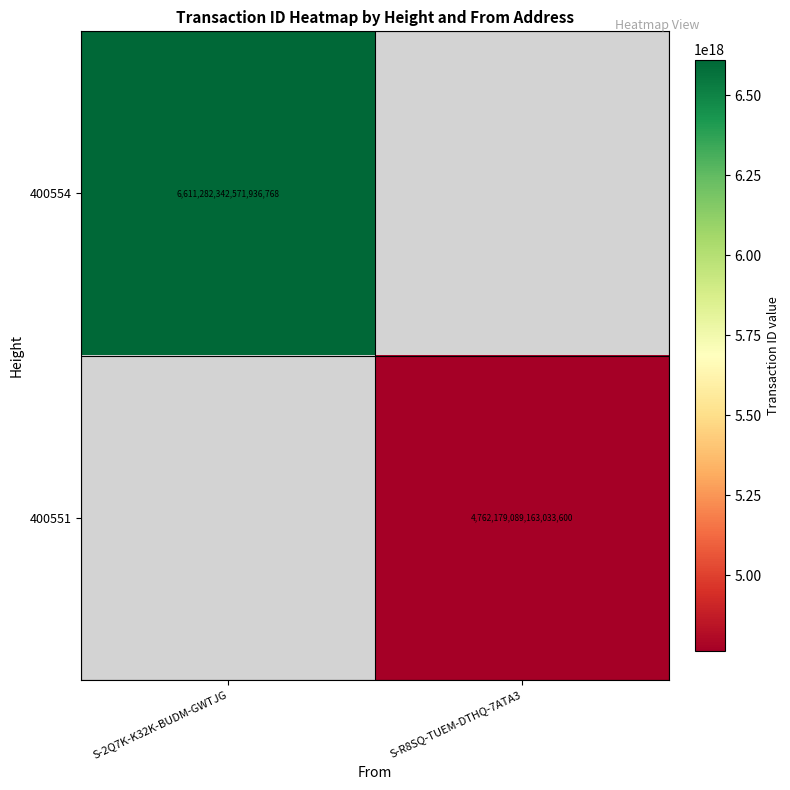

How many distinct data groups are displayed?

2